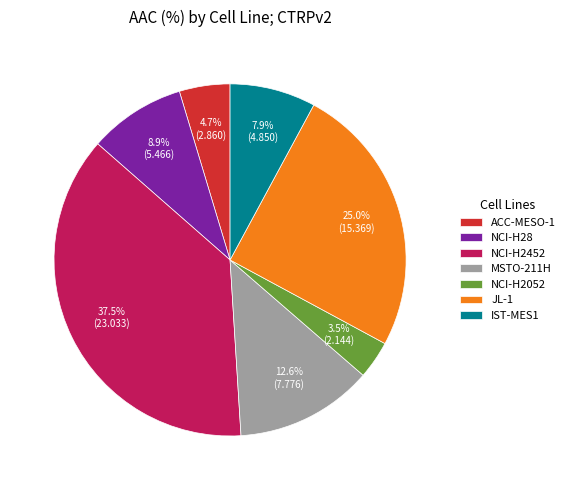

The MSTO-211H slice represents 24% of the pie. True or false?

False